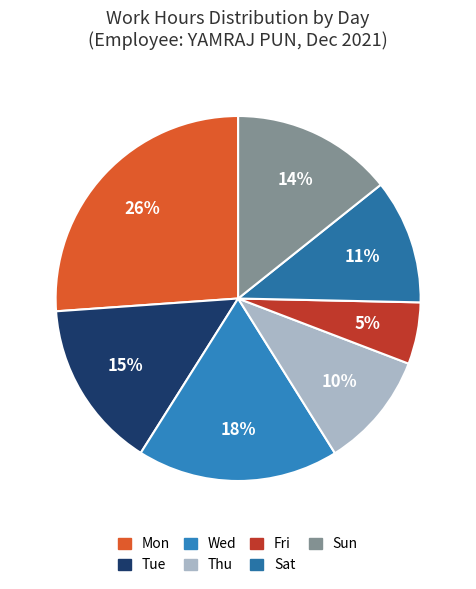

Which category has the biggest portion of the pie?

Mon